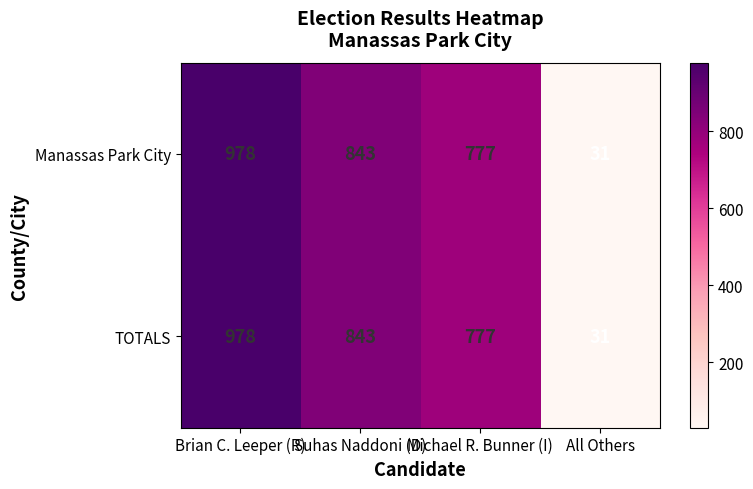

At which category does the chart reach its peak across all series?

Brian C. Leeper (R)